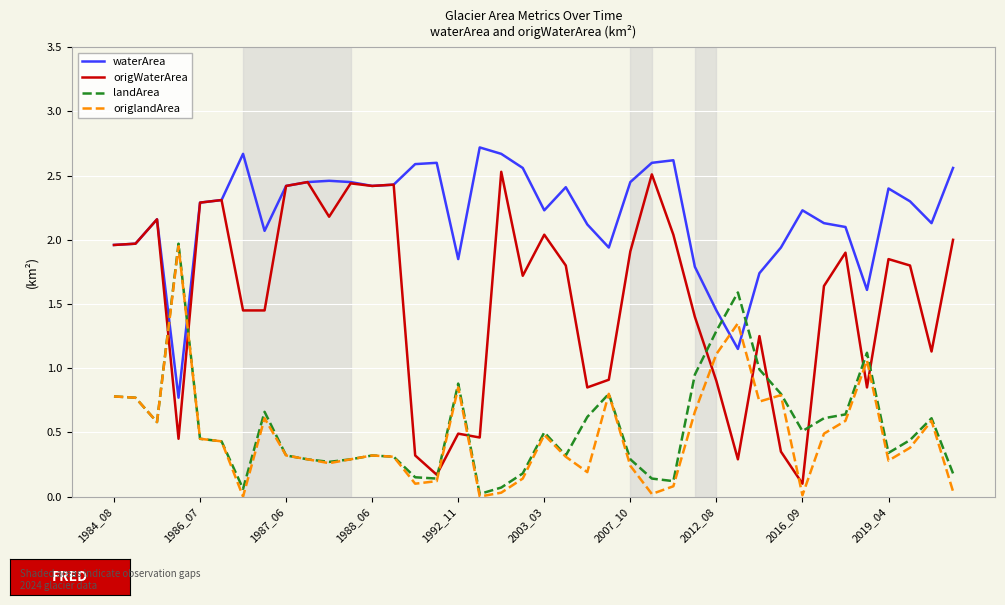

Which series has the largest total across all categories?

waterArea